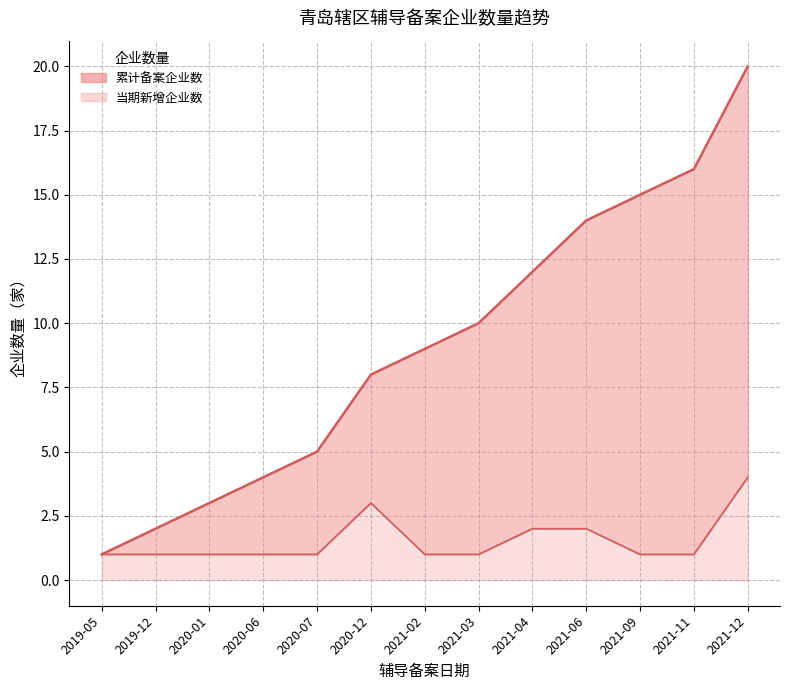

What is the difference between the maximum and minimum values in the 累计备案企业数 series?

19